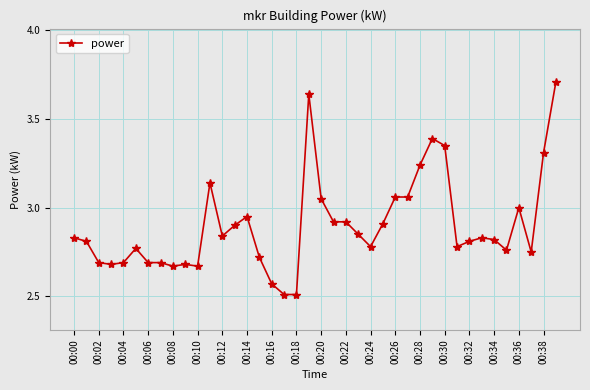

What is the difference between the second highest and second lowest values?

1.1